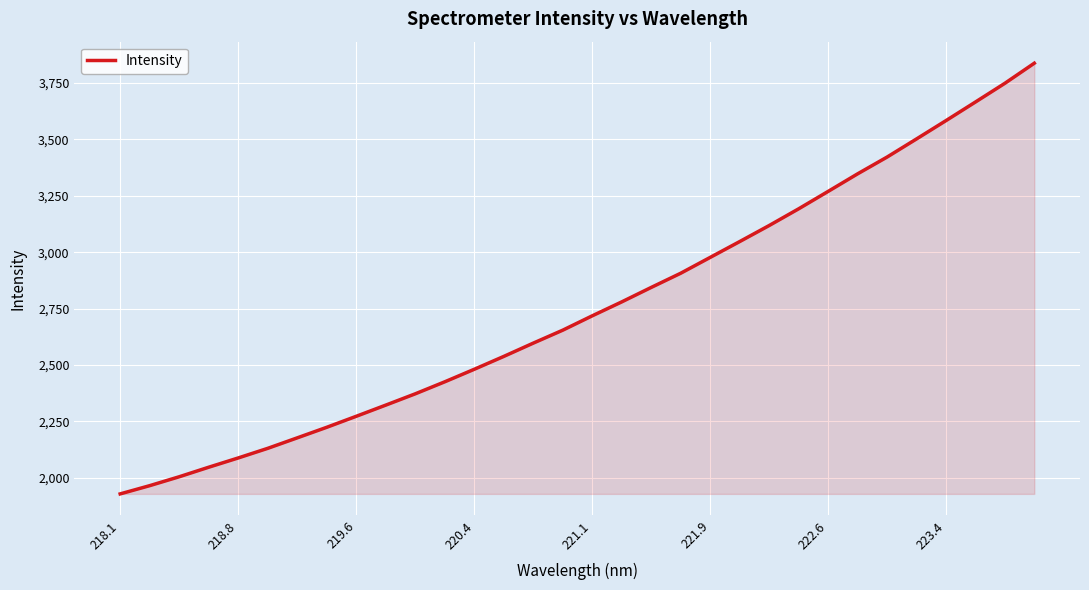

What is the sum of all values?

88189.2